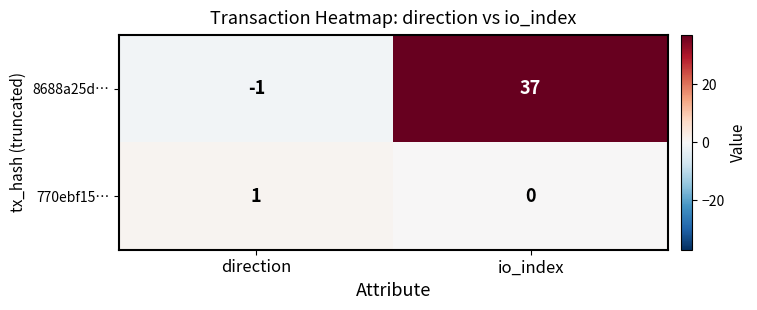

Reading left to right, transcribe all the data shown in this chart.

8688a25d…: -1	37
770ebf15…: 1	0